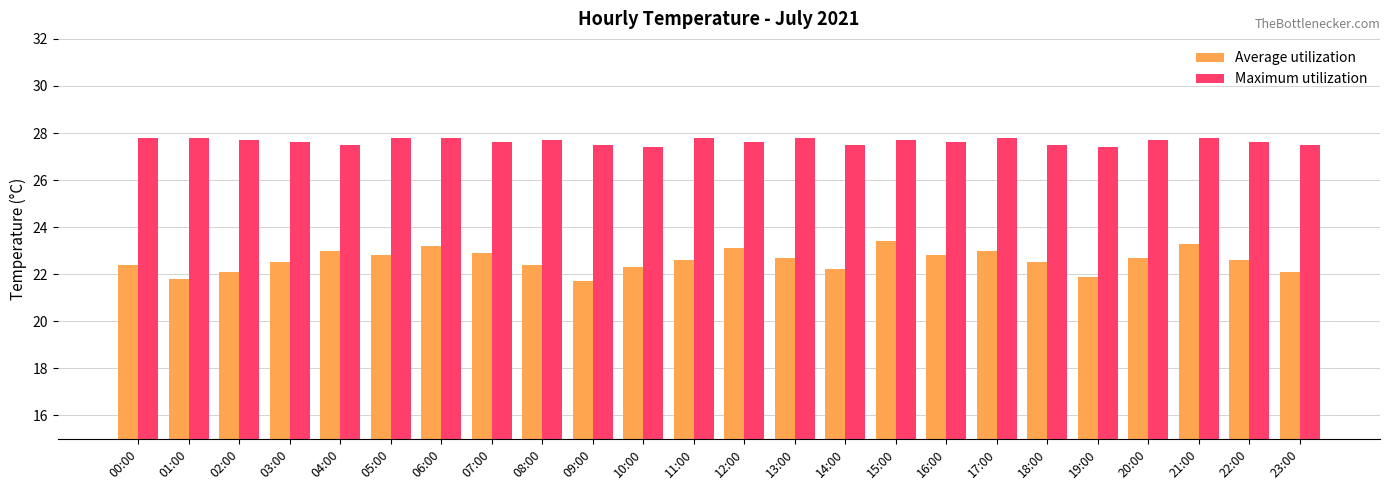

What is the smallest value displayed?

21.7